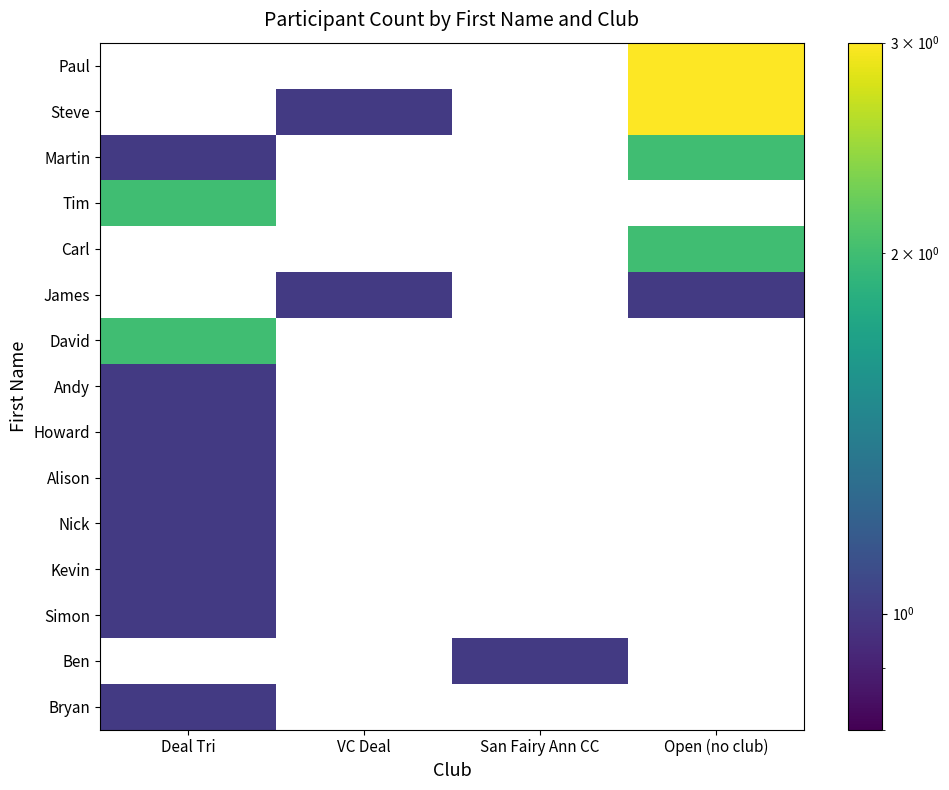

Is the value of Ben at Deal Tri greater than the value of Paul at VC Deal?

No